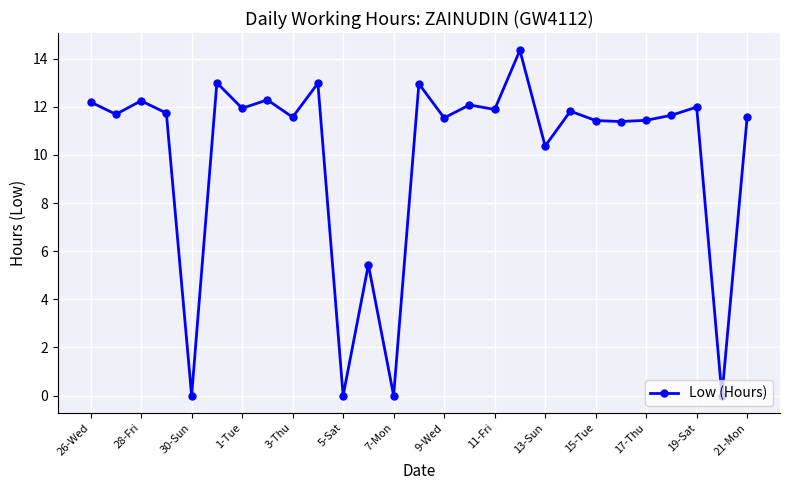

What is the sum of all values?

269.6